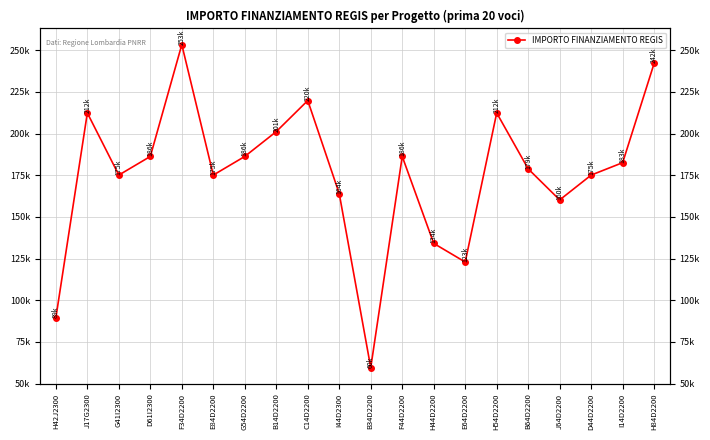

What is the average value?

175858.5